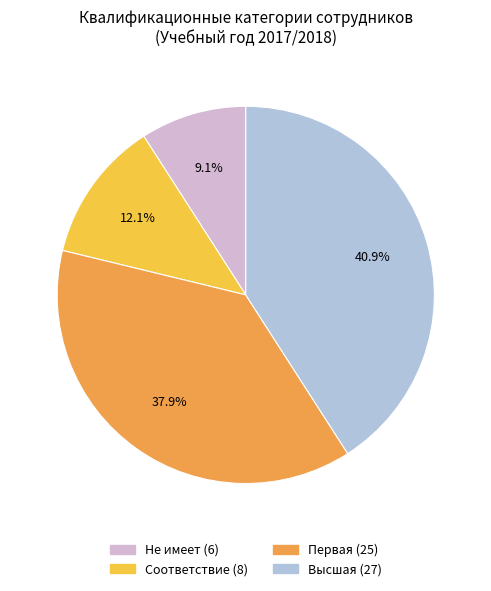

Does any single category account for the majority?

No